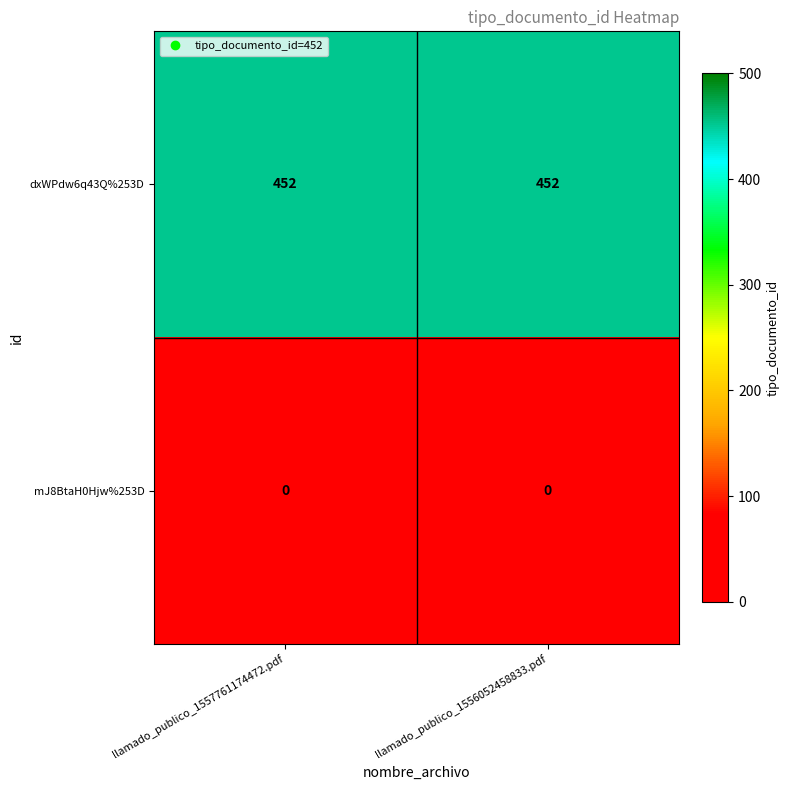

Reading left to right, list all the values displayed in this chart.

dxWPdw6q43Q%253D: 452	452
mJ8BtaH0Hjw%253D: 0	0